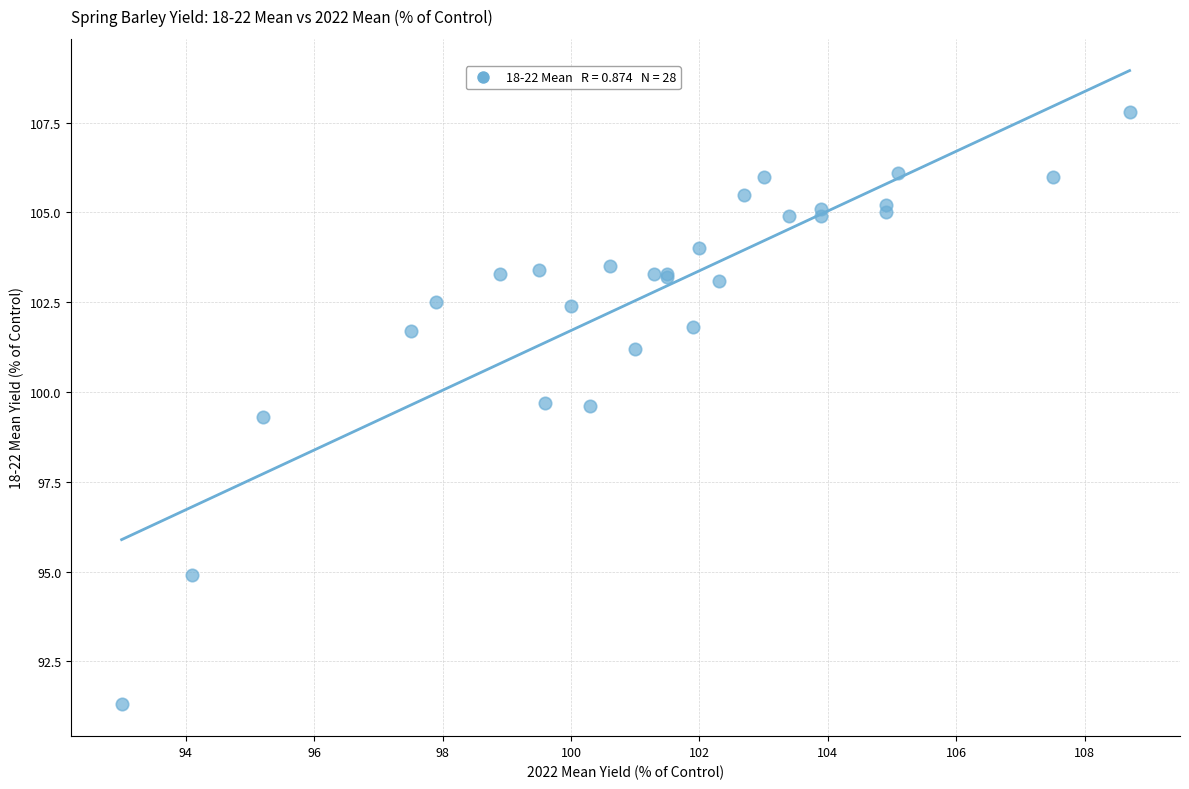

What Y value in the scatter plot is closest to 99?

99.3